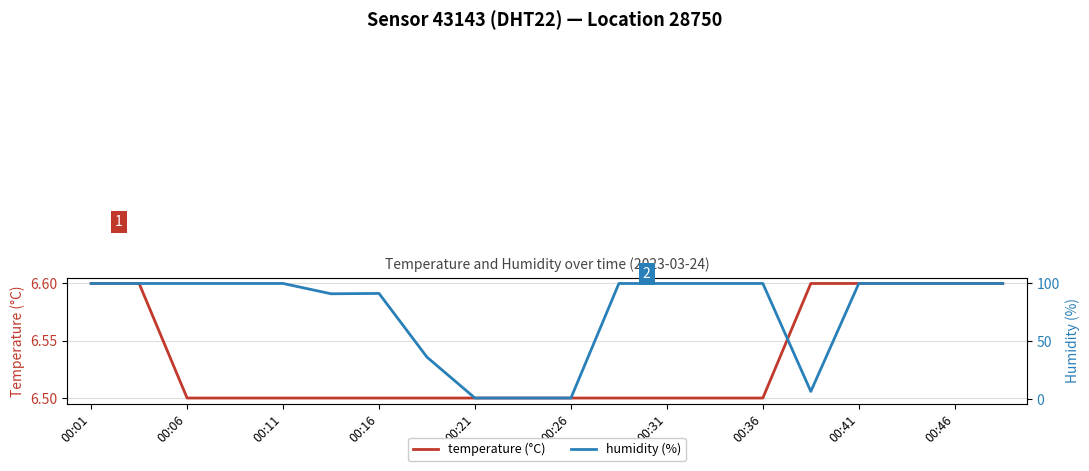

List the series in order of their peak value, lowest first.

temperature (°C), humidity (%)